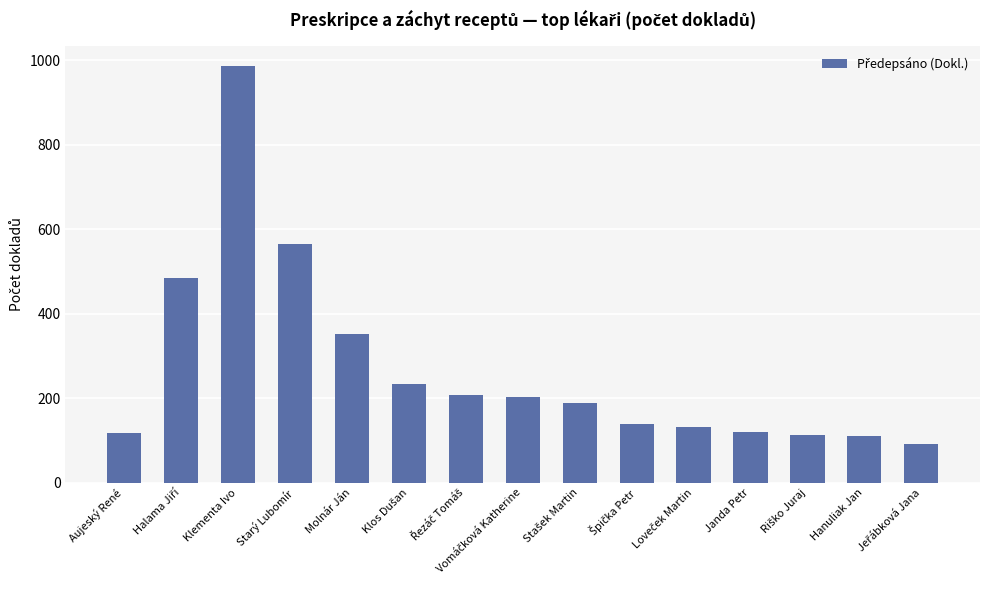

What is the label of the 12th bar from the right?

Starý Lubomír